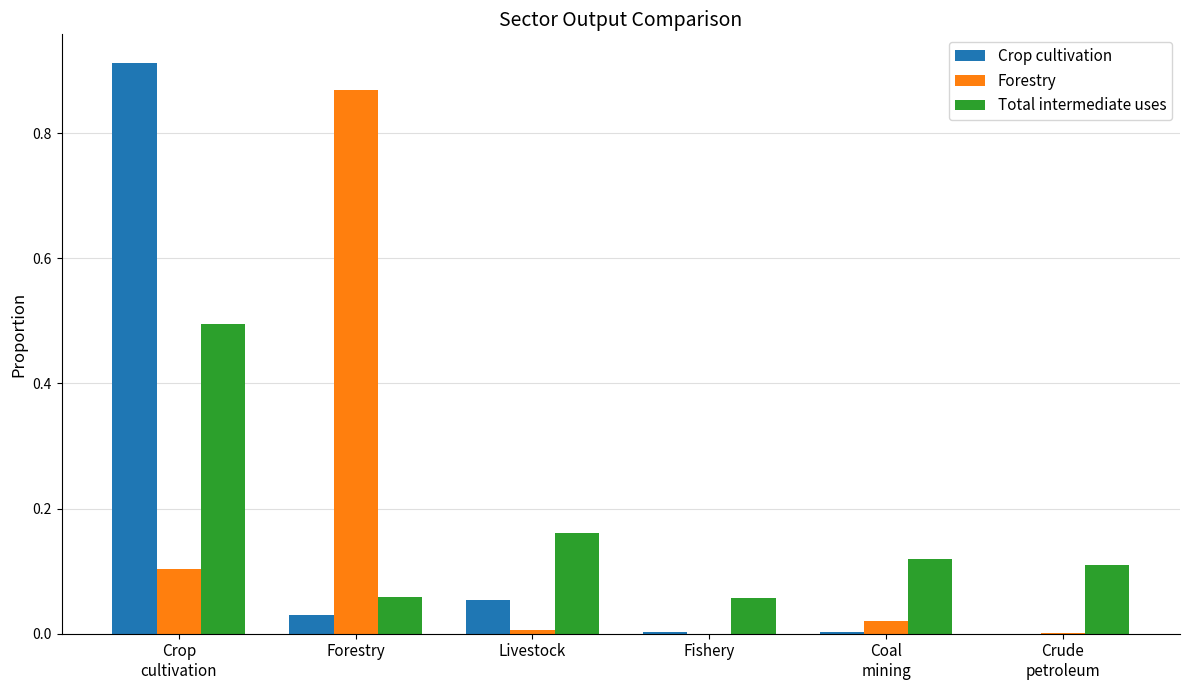

Between Forestry and Livestock, which series saw the biggest shift?

Forestry